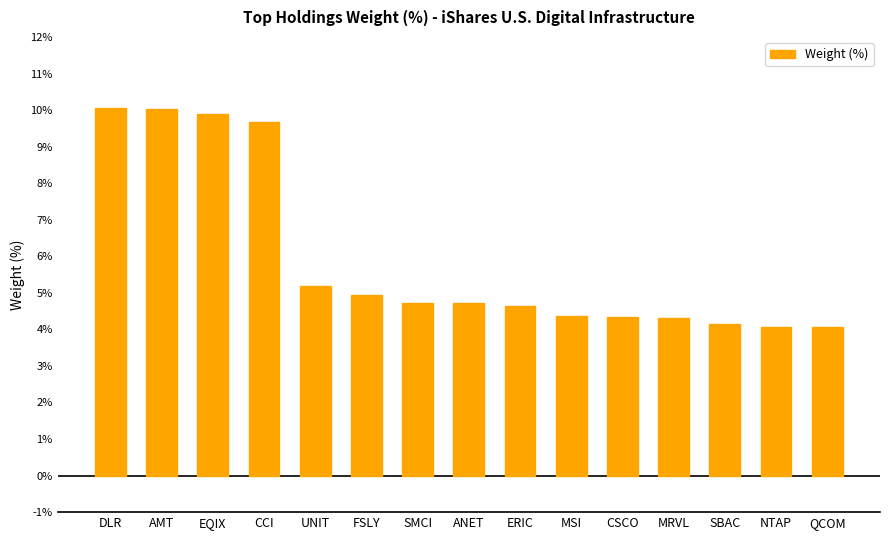

The value at EQIX is 9.9. True or false?

True